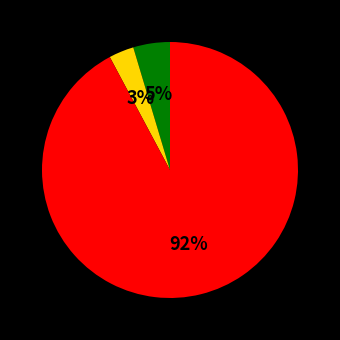

How many slices are in this pie chart?

3